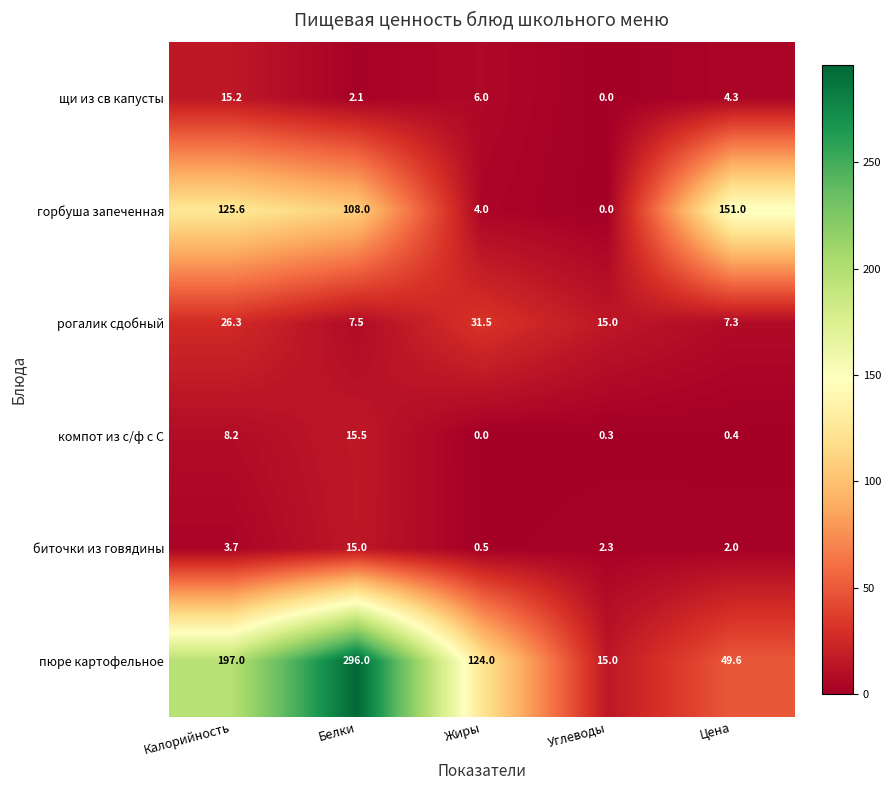

What is the approximate value of биточки из говядины at Калорийность?

3.7